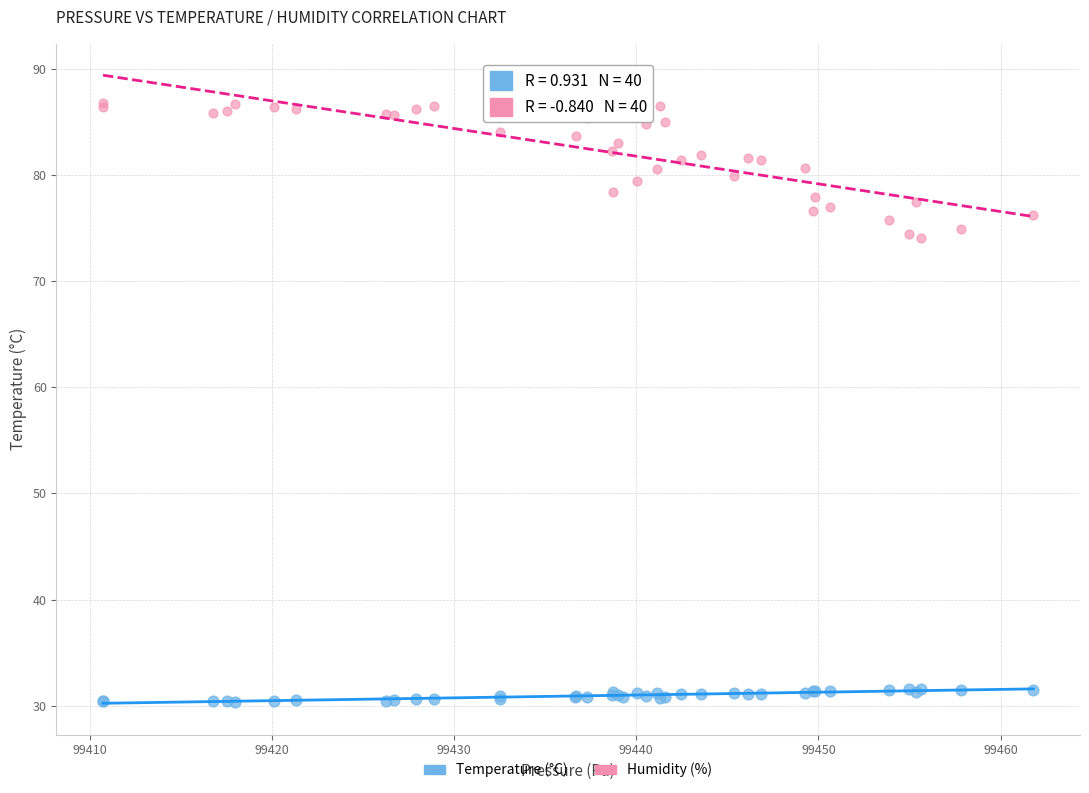

What is the X range (max minus min) for the scatter plot?

51.1